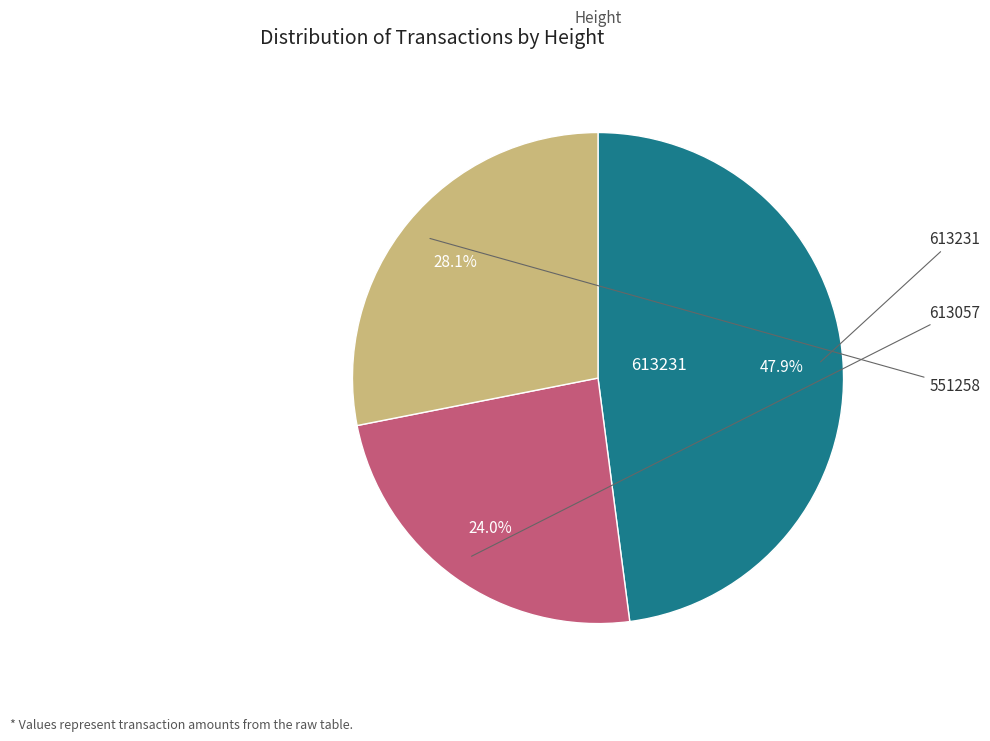

Is there a majority slice in this chart?

No